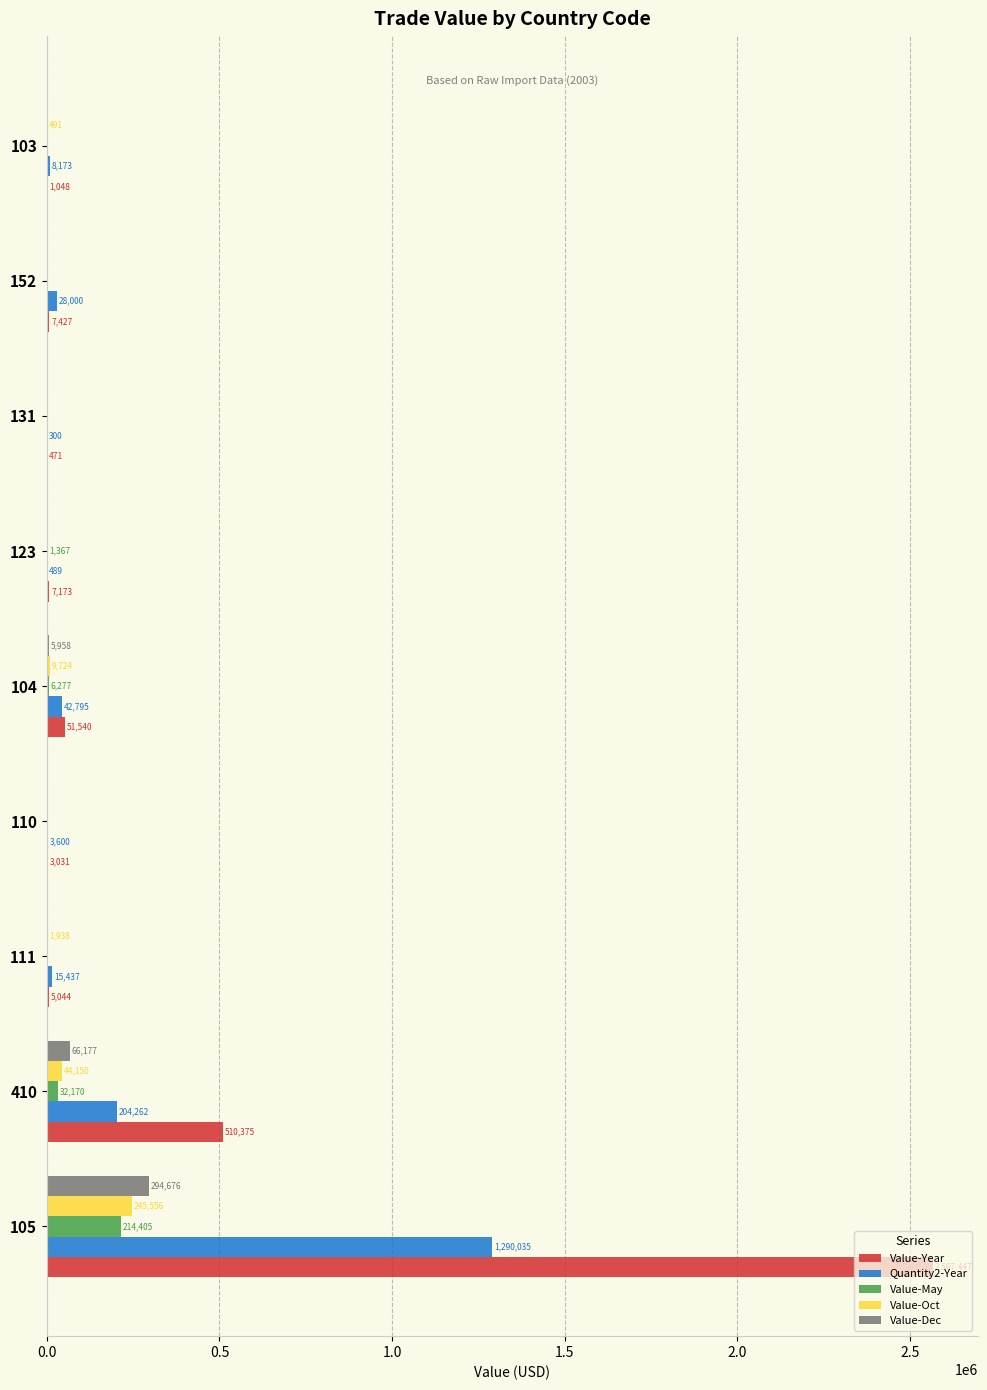

What is the sum of all Value-Year values?

3153556